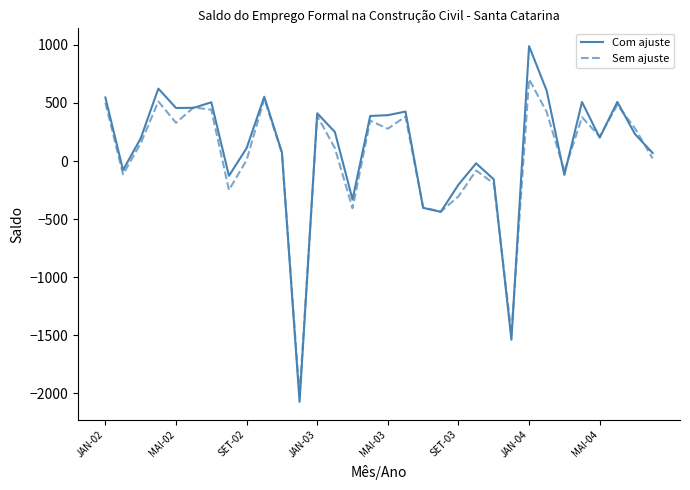

Rank the series by their maximum value, from lowest to highest.

Sem ajuste, Com ajuste